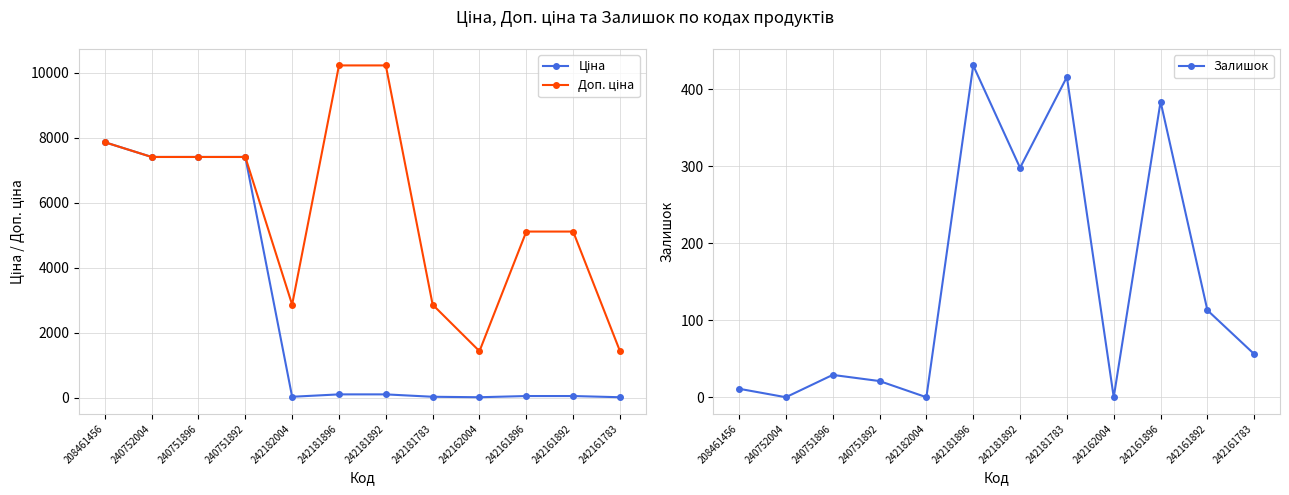

List the labels in order of Ціна value, smallest first.

242162004, 242161783, 242182004, 242181783, 242161896, 242161892, 242181896, 242181892, 240752004, 240751896, 240751892, 208461456